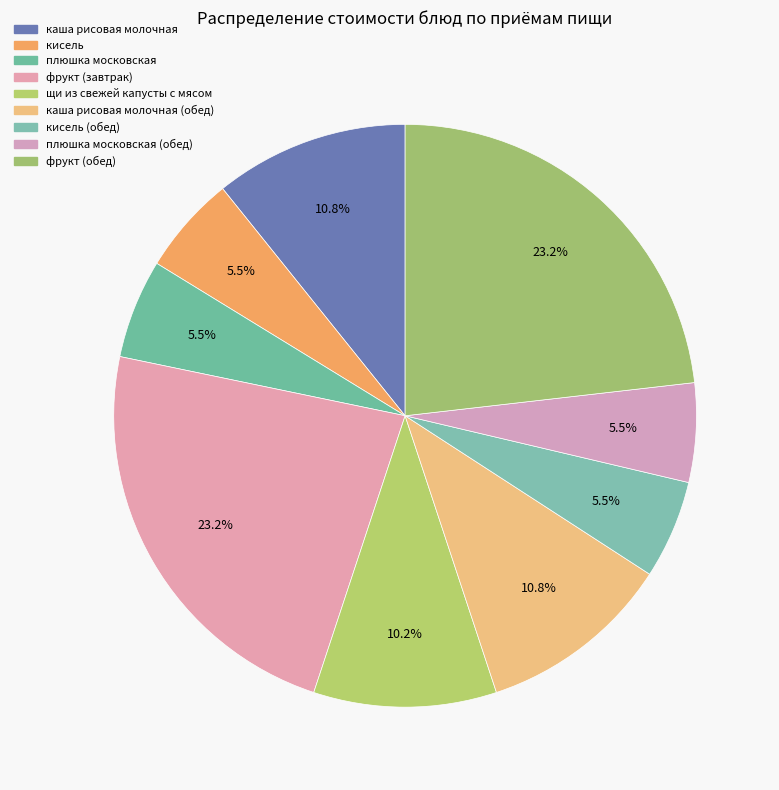

Count the number of slices in the pie.

9